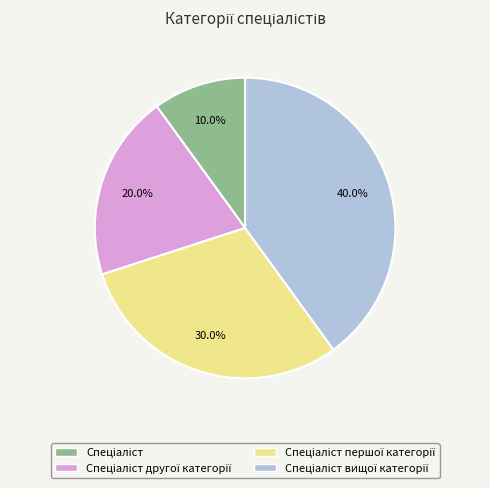

Does any single category account for the majority?

No